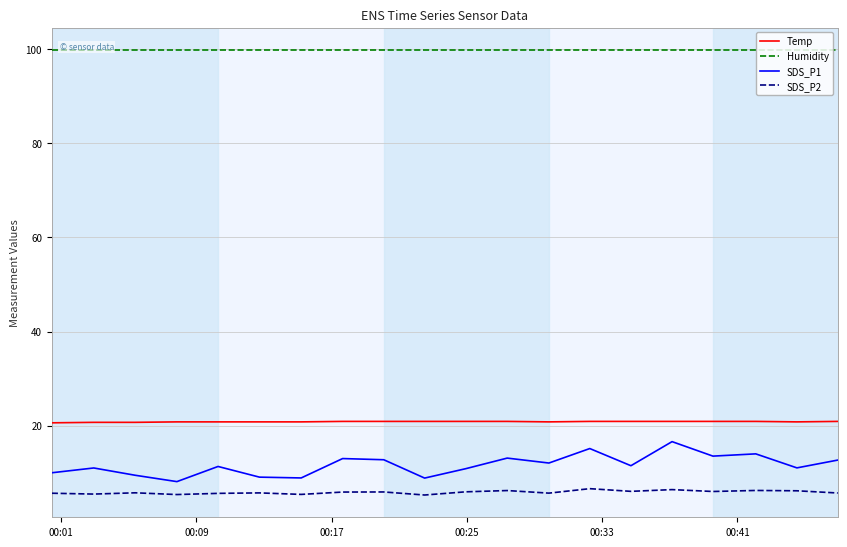

True or false: SDS_P2 and Temp intersect in this chart.

False